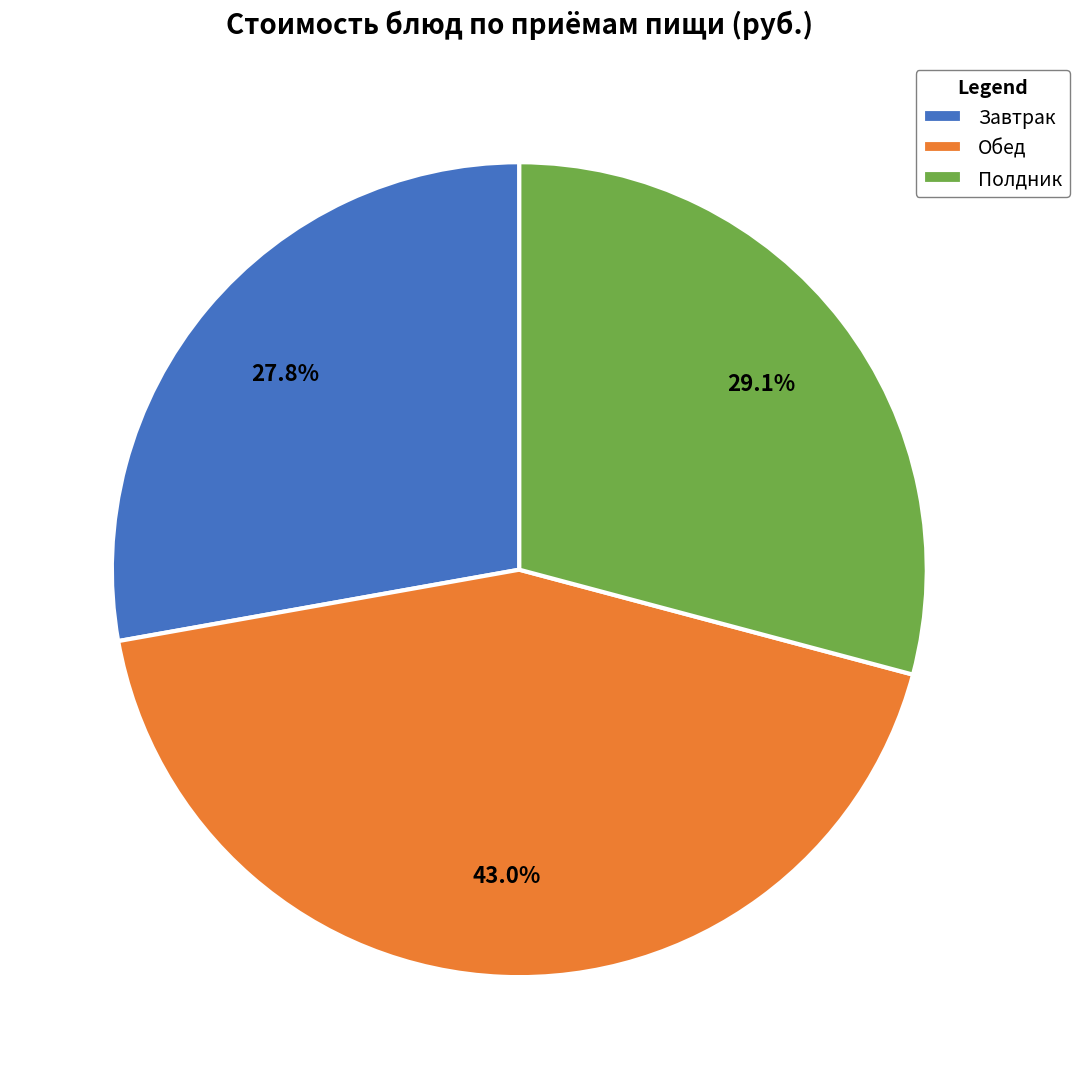

Between Завтрак and Полдник, which is larger?

Полдник